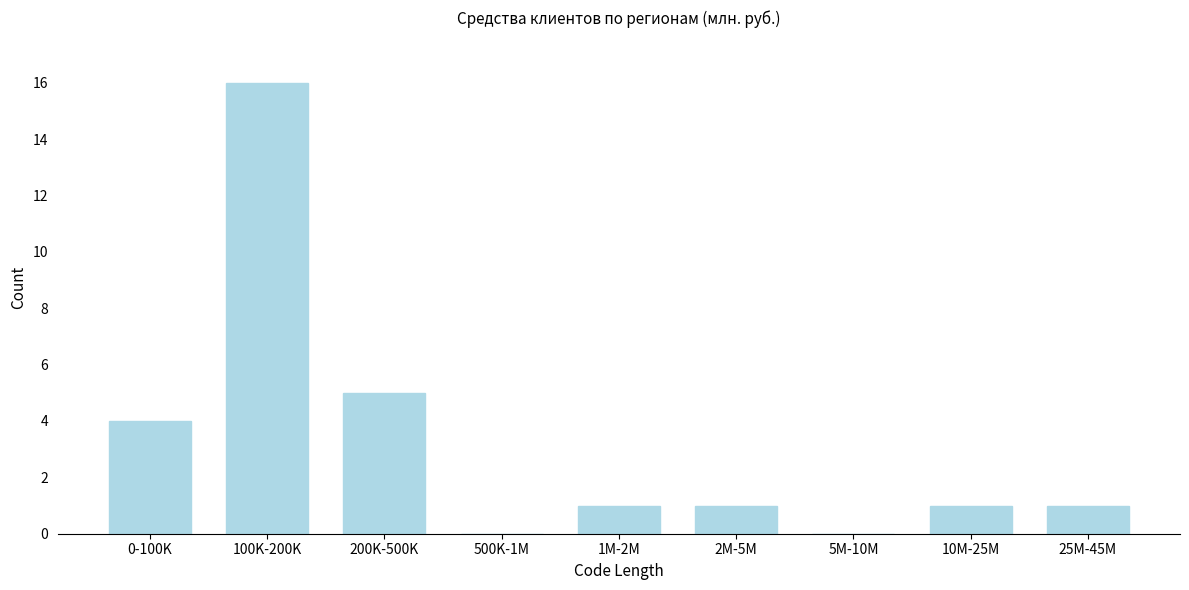

Reading right to left, list all the values displayed in this chart.

25M-45M=1	10M-25M=1	5M-10M=0	2M-5M=1	1M-2M=1	500K-1M=0	200K-500K=5	100K-200K=16	0-100K=4